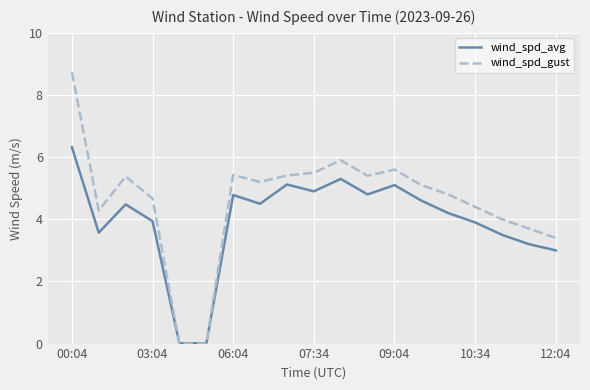

What are all the series names shown in the legend?

wind_spd_avg, wind_spd_gust